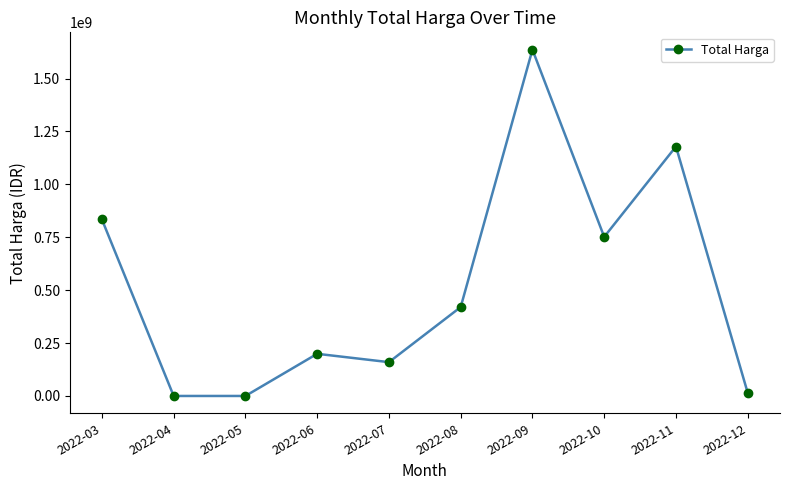

What is the ratio of the value at 2022-07 to the value at 2022-06?

0.8